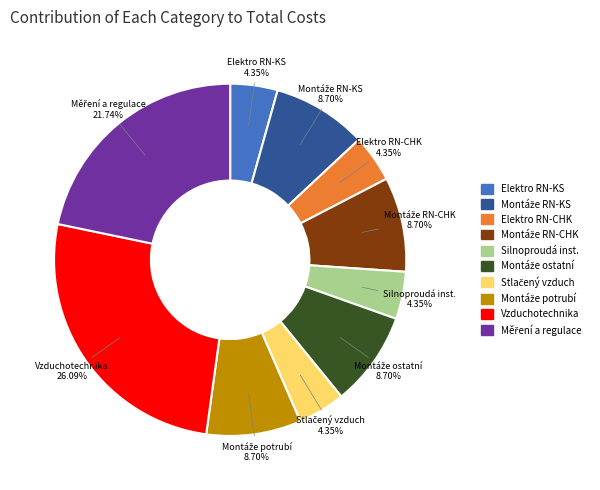

What is the largest slice in the pie chart?

Vzduchotechnika